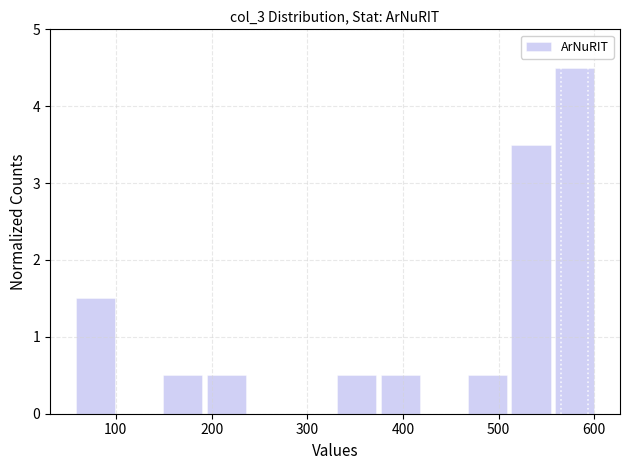

Reading left to right, transcribe this chart: for each bar, give the range it covers on the x-axis and its height. Neither the bar edges nor the heights are printed on the chart, so give them approximately, as read against the axes.

60 to 100: 1.5
100 to 150: 0
150 to 190: 0.5
190 to 240: 0.5
240 to 280: 0
280 to 330: 0
330 to 370: 0.5
370 to 420: 0.5
420 to 470: 0
470 to 510: 0.5
510 to 560: 3.5
560 to 600: 4.5